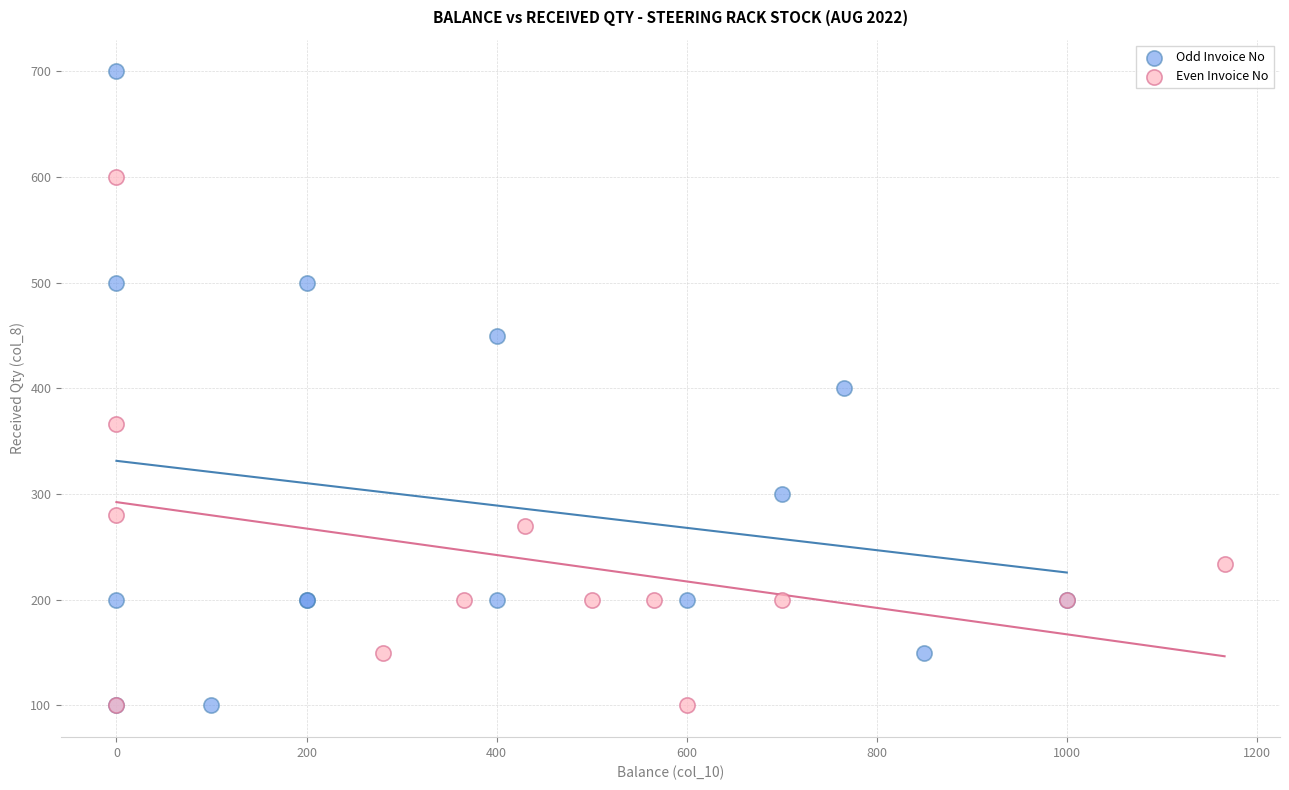

What are all the series names shown in the legend?

Odd Invoice No, Even Invoice No